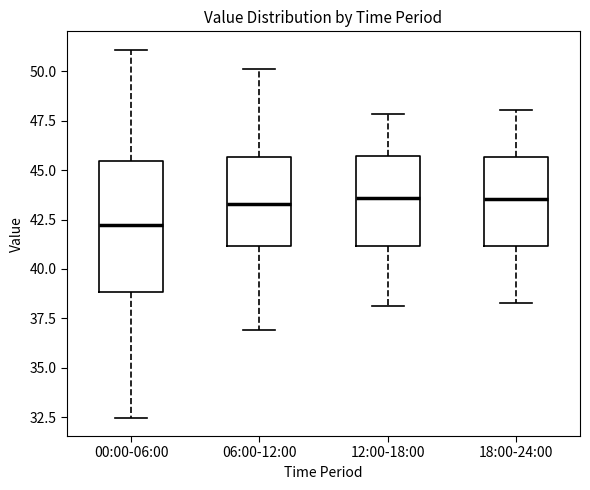

Which box has the lowest median line?

00:00-06:00